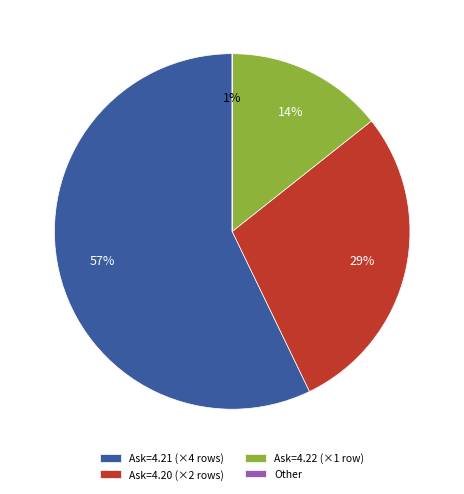

Does 09:52:09.321 account for over 50% of the chart?

No